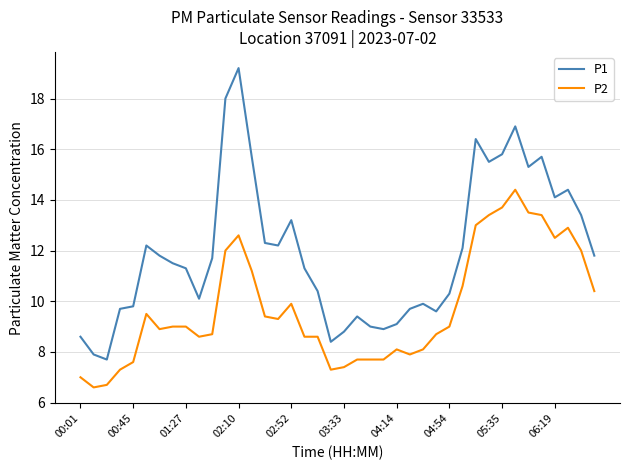

How many distinct data groups are displayed?

2